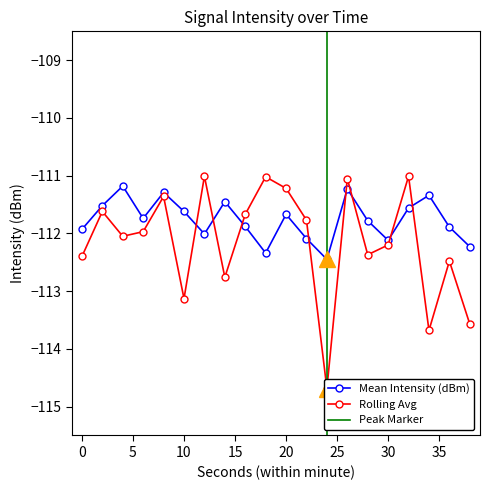

At which category does the chart reach its minimum across all series?

24